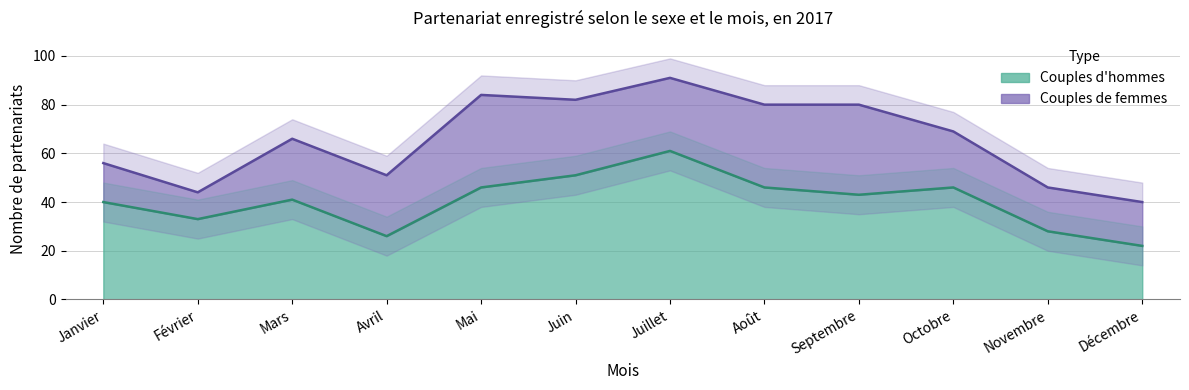

The value at Décembre is 22. True or false?

True